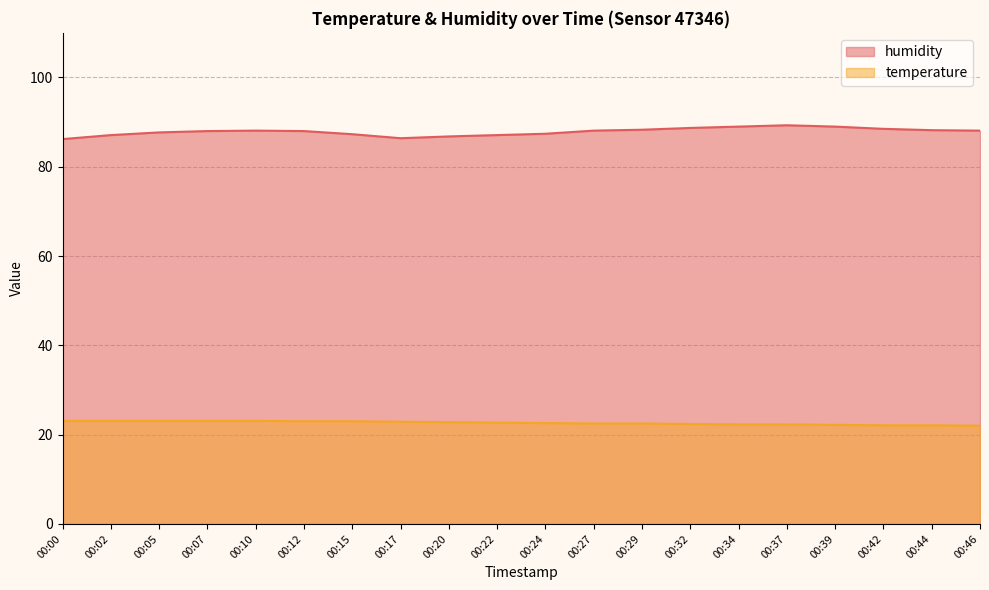

The value of temperature at 00:00 is 37.9. True or false?

False